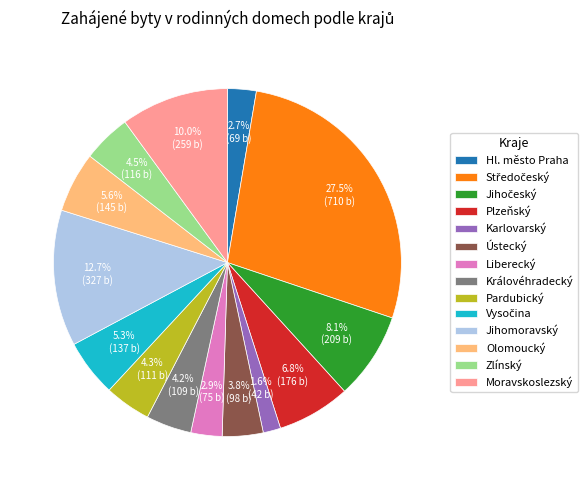

Which category has the smallest portion of the pie?

Karlovarský